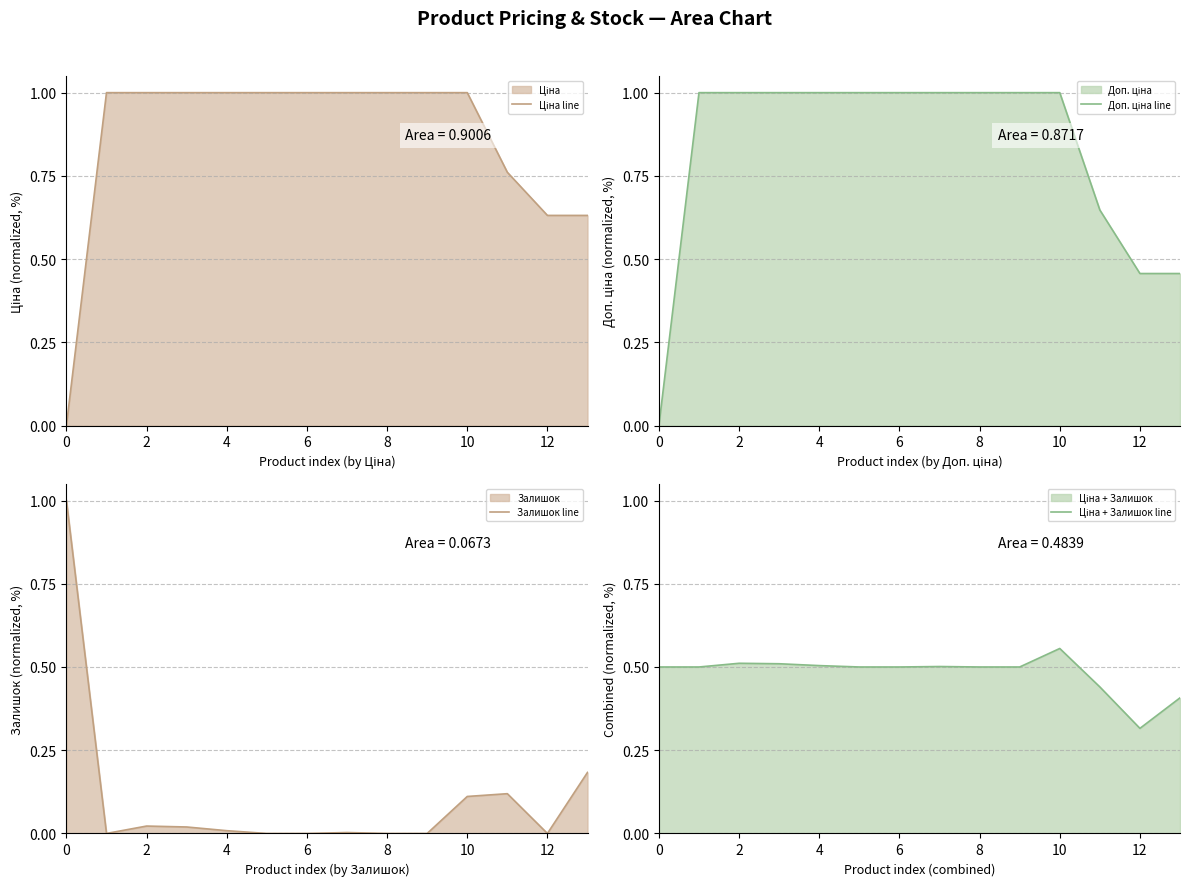

Reading left to right, transcribe all the data shown in this chart.

Ціна line: 0.0	1.0	1.0	1.0	1.0	1.0	1.0	1.0	1.0	1.0	1.0	0.8	0.6	0.6
Доп. ціна line: 0.0	1.0	1.0	1.0	1.0	1.0	1.0	1.0	1.0	1.0	1.0	0.6	0.5	0.5
Залишок line: 1.0	0.0	0.0	0.0	0.0	0.0	0.0	0.0	0.0	0.0	0.1	0.1	0.0	0.2
Ціна + Залишок line: 0.5	0.5	0.5	0.5	0.5	0.5	0.5	0.5	0.5	0.5	0.6	0.4	0.3	0.4